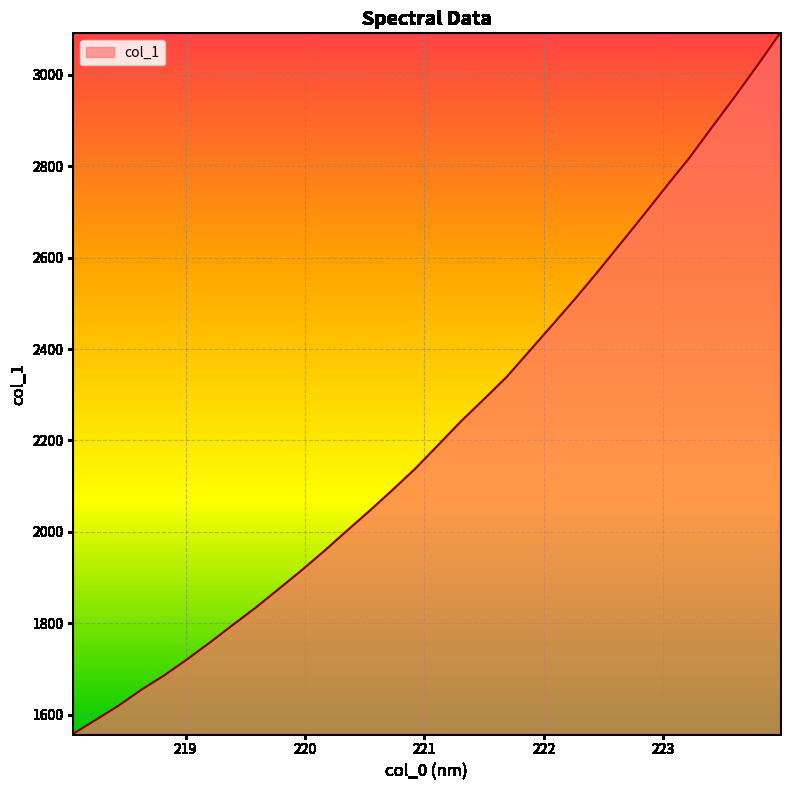

What is the smallest value displayed?

1558.8